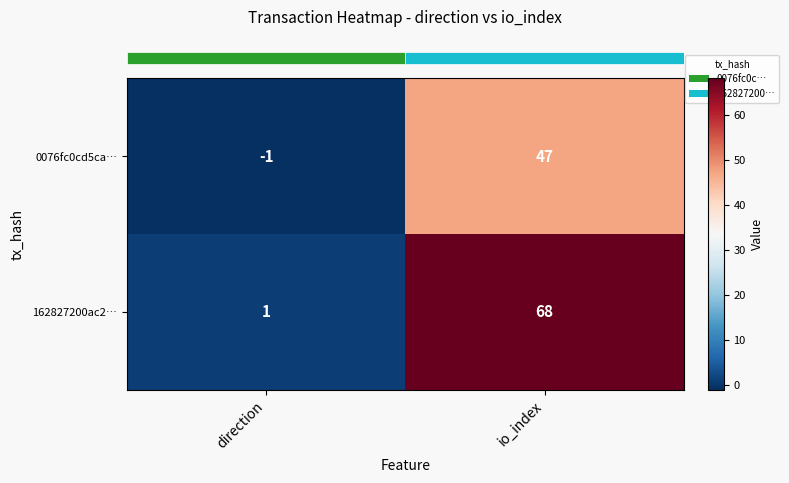

At which label does 162827200ac2… reach its minimum?

direction